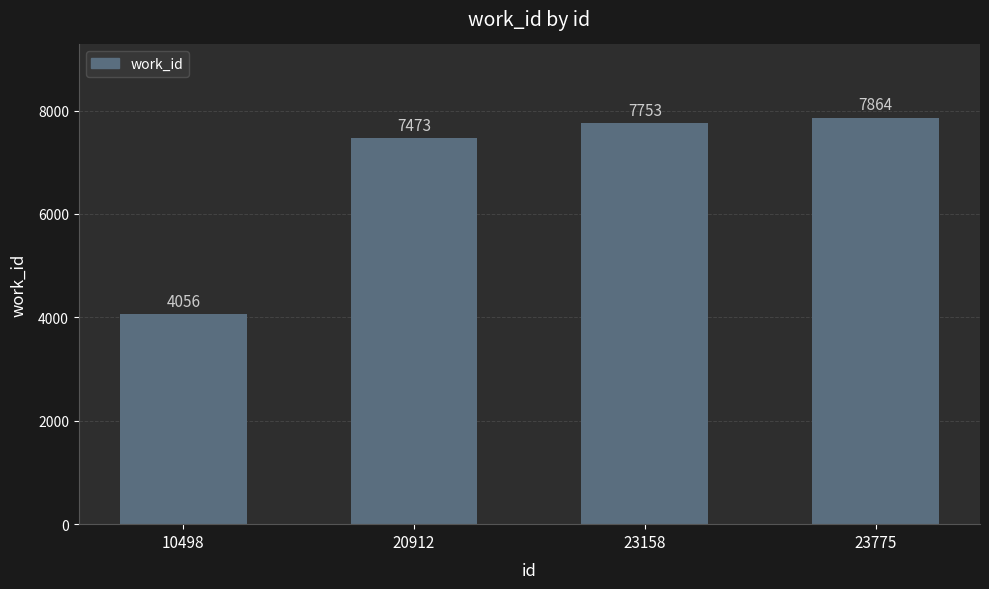

Read the value at 23775.

7864